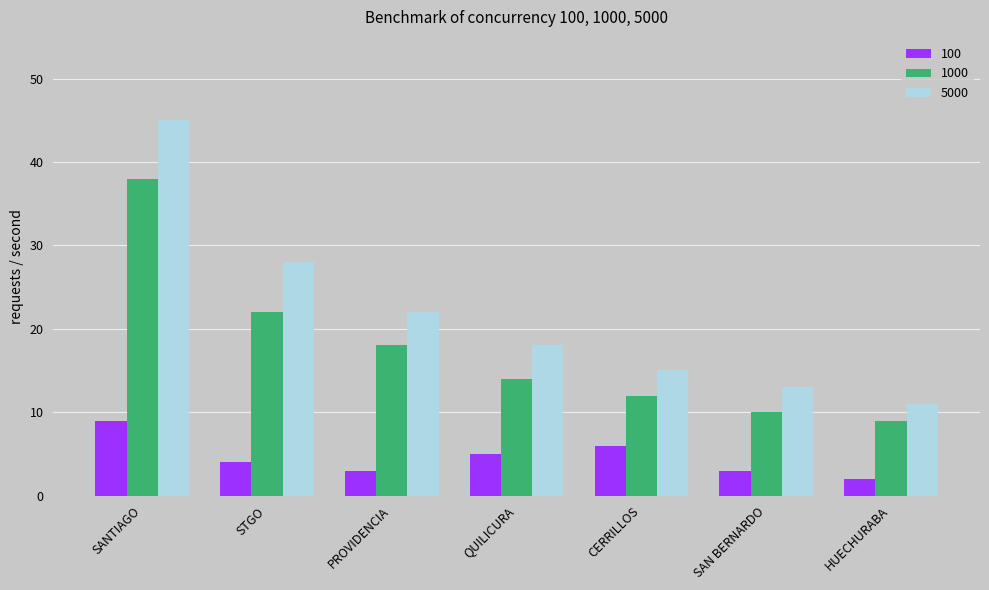

Which series has the largest total across all categories?

5000